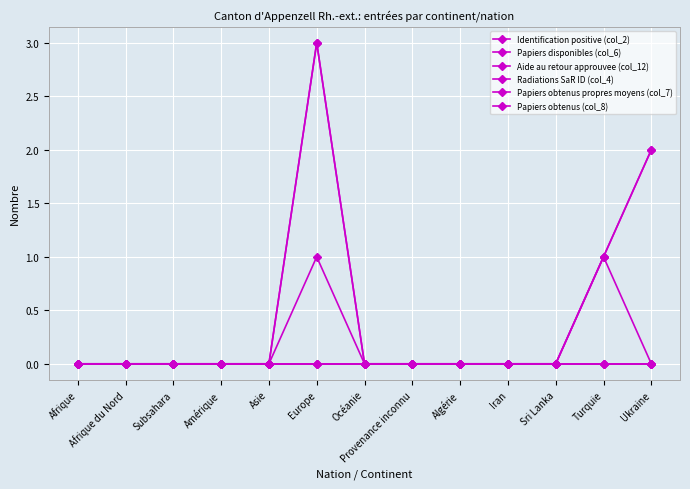

Which series has the widest spread of values?

Papiers disponibles (col_6)